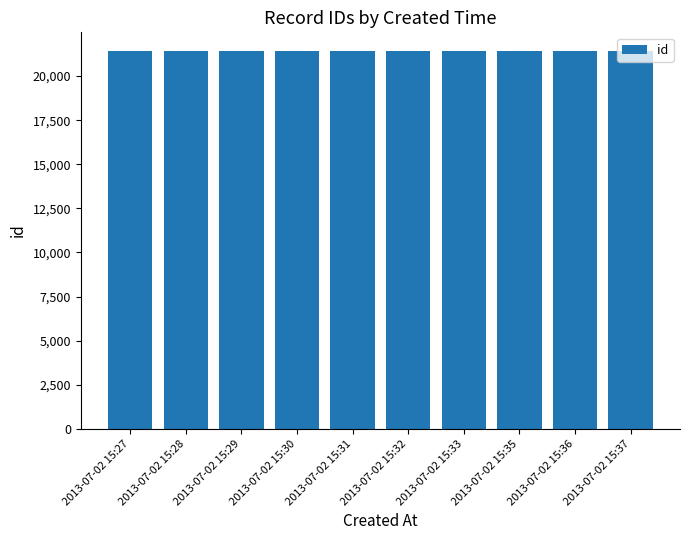

What is the difference between the maximum and second lowest values?

8